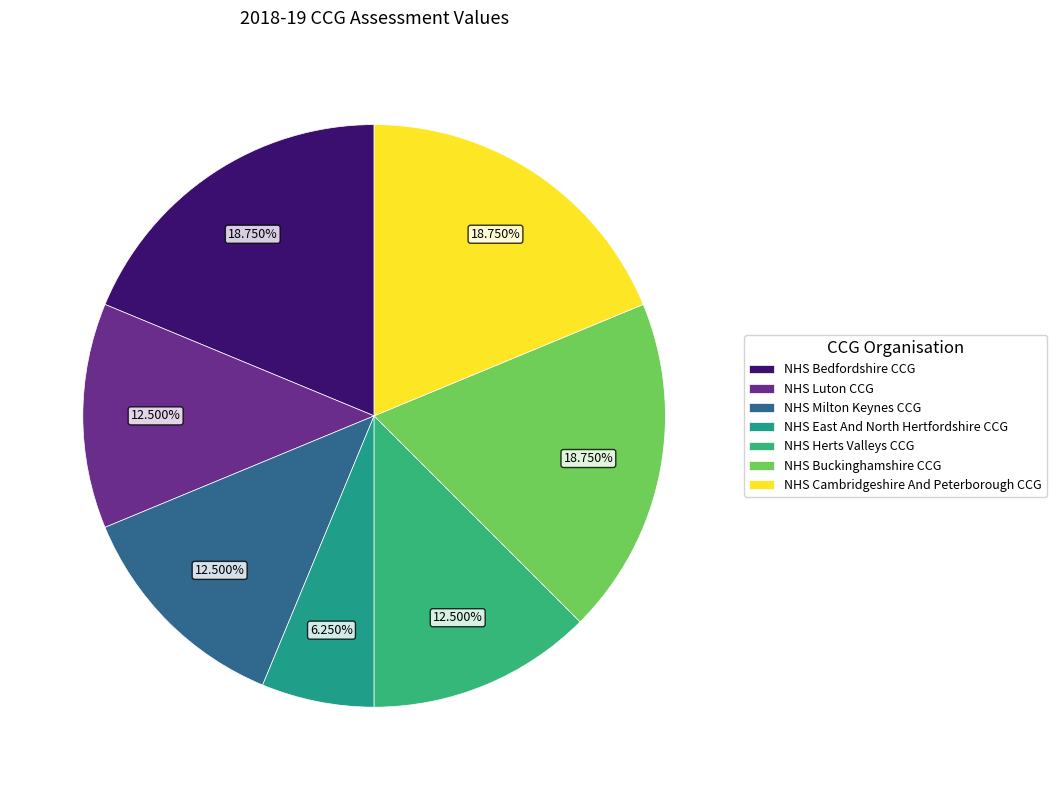

Is NHS Bedfordshire CCG the majority of the pie?

No